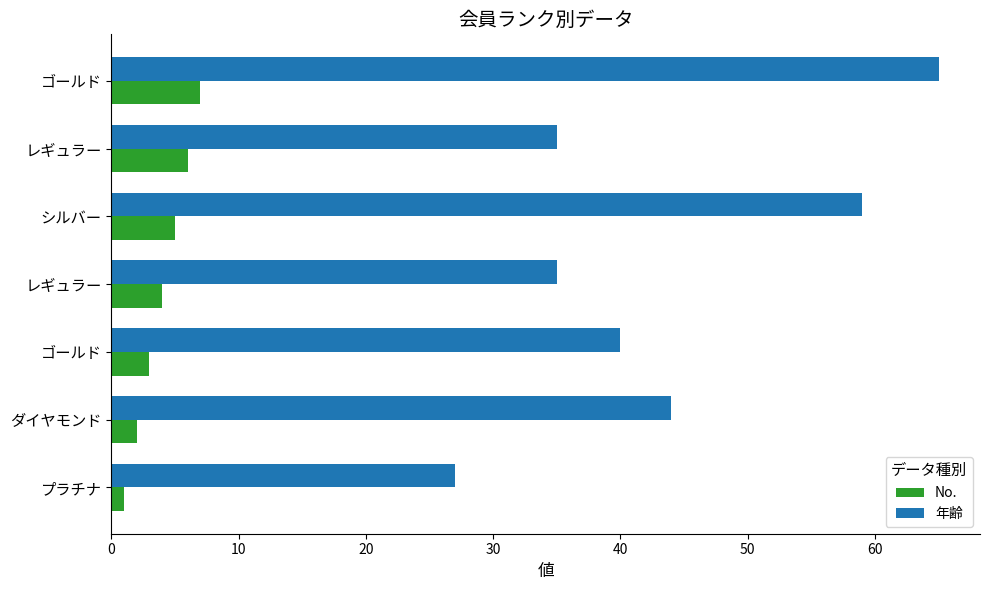

What is the smallest value displayed?

1